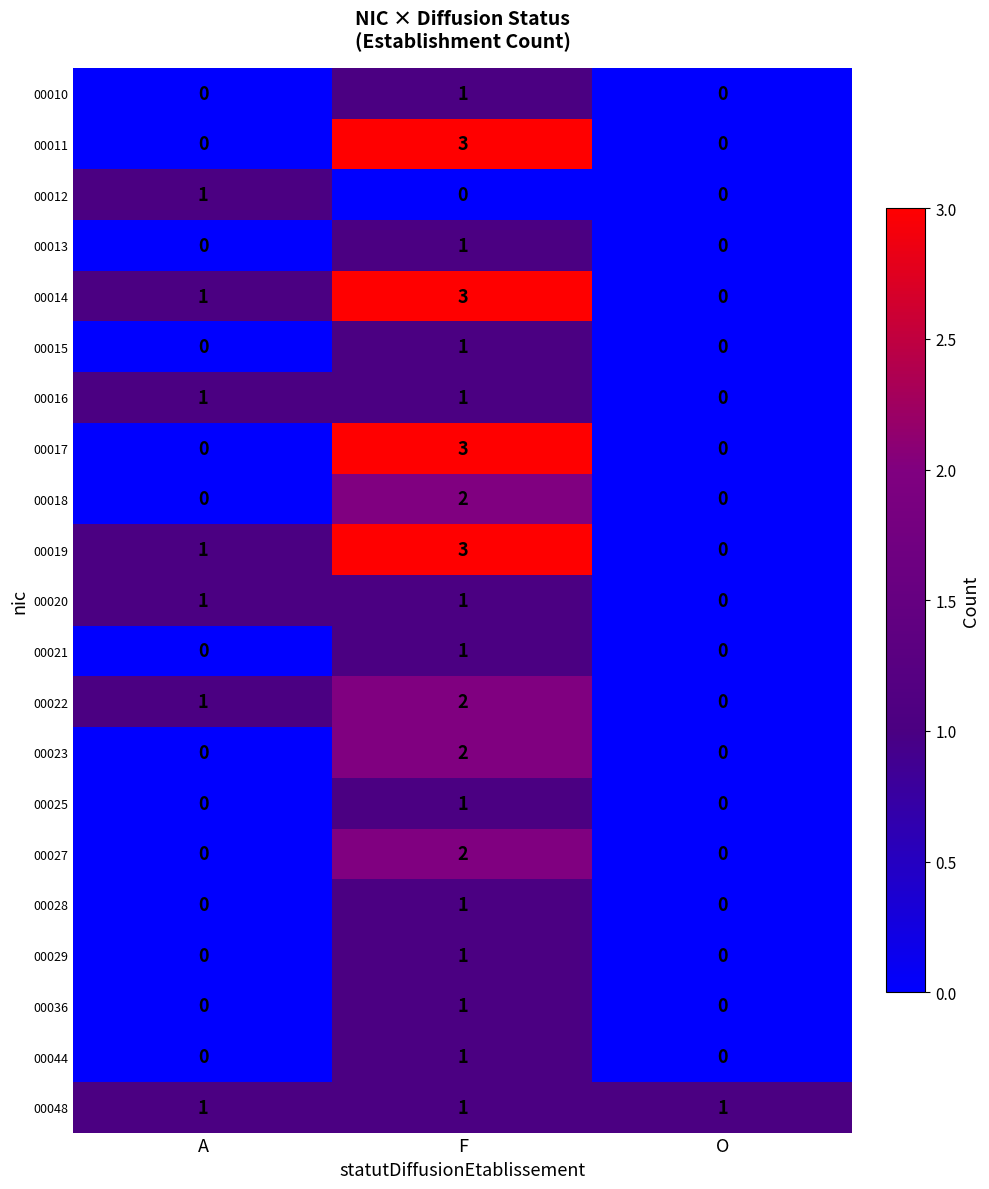

What is the total value across all series at A?

7